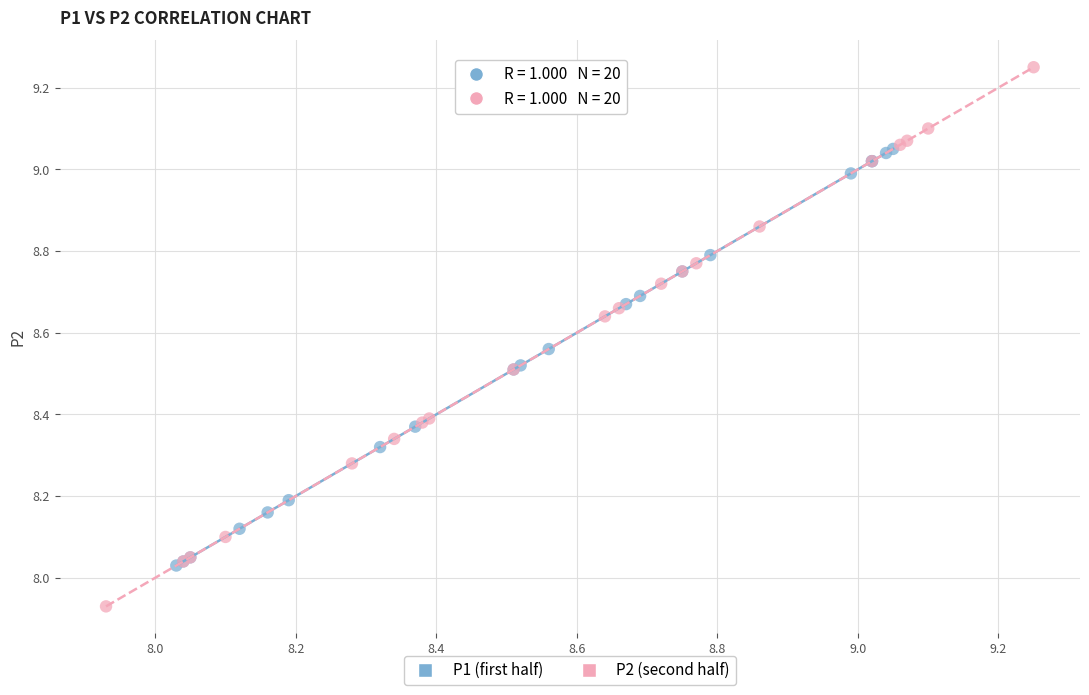

Which series reaches the minimum Y coordinate?

P2 (second half)